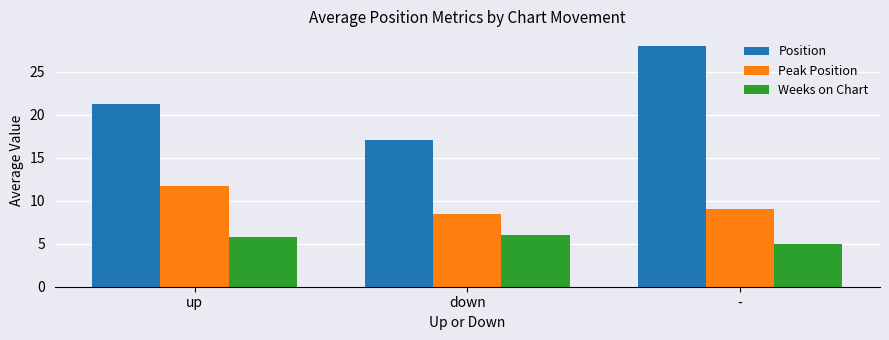

The value of Peak Position at down is 8.4. True or false?

True